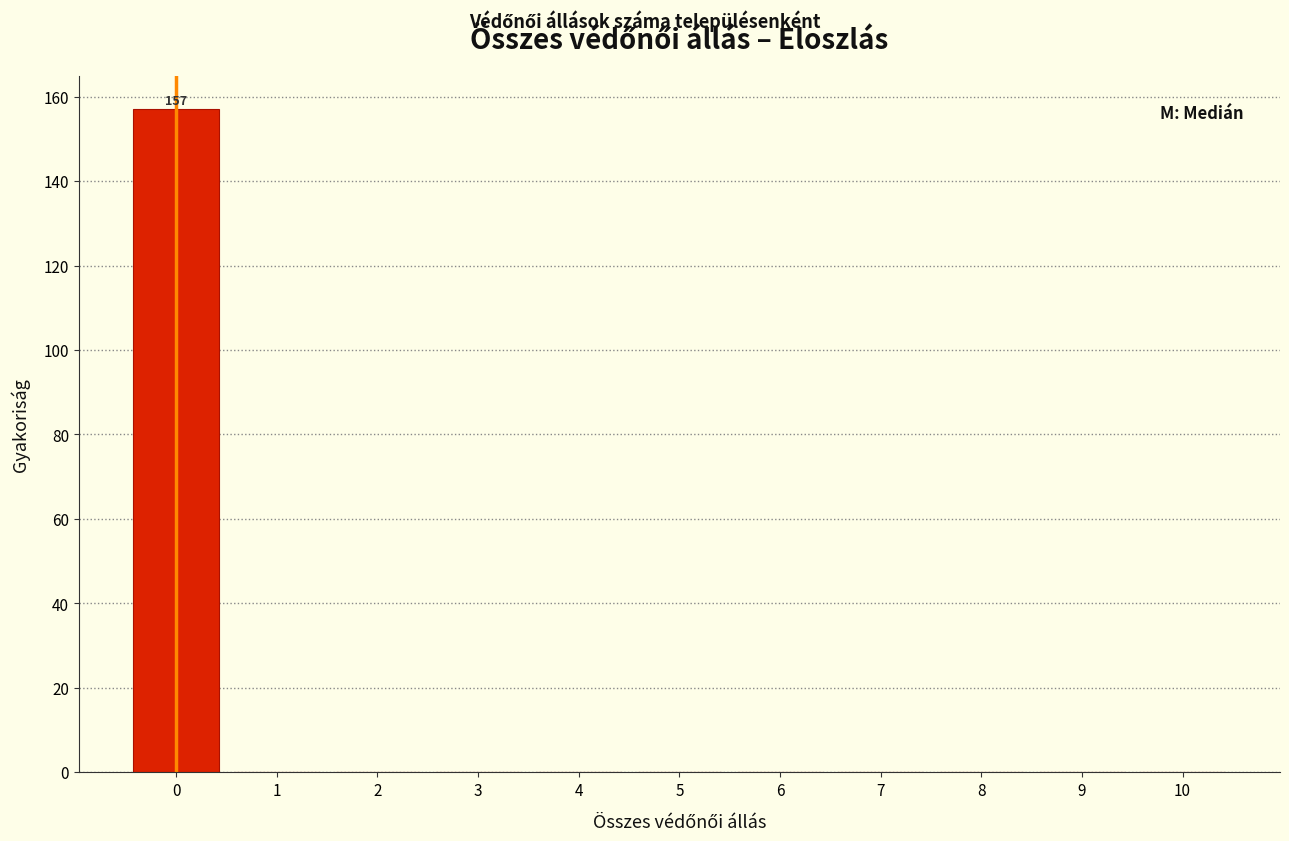

Reading right to left, extract all data points from this chart.

10=0	9=0	8=0	7=0	6=0	5=0	4=0	3=0	2=0	1=0	0=157